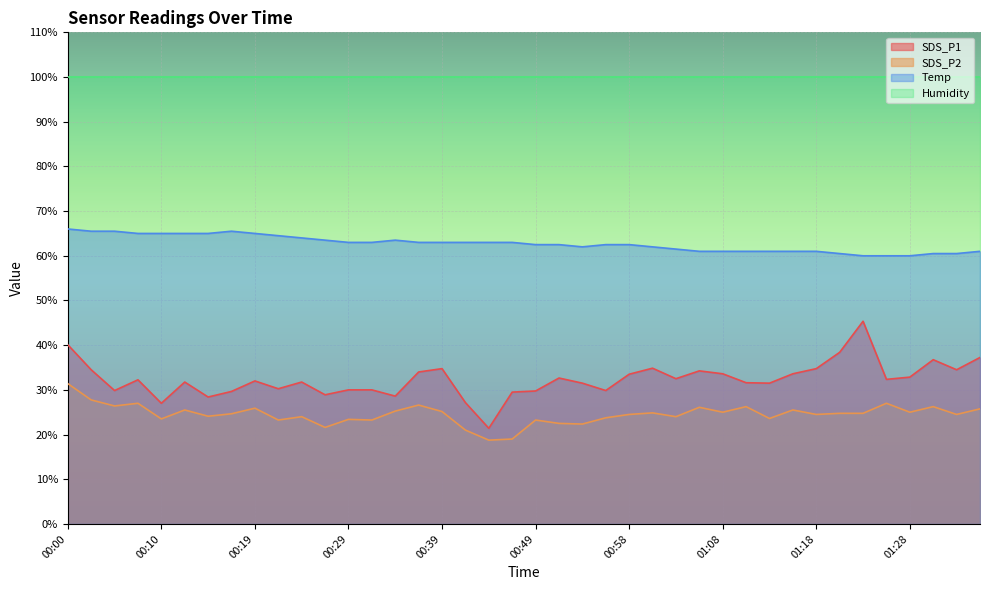

The SDS_P1 series shows 42.2 at 00:31. True or false?

False